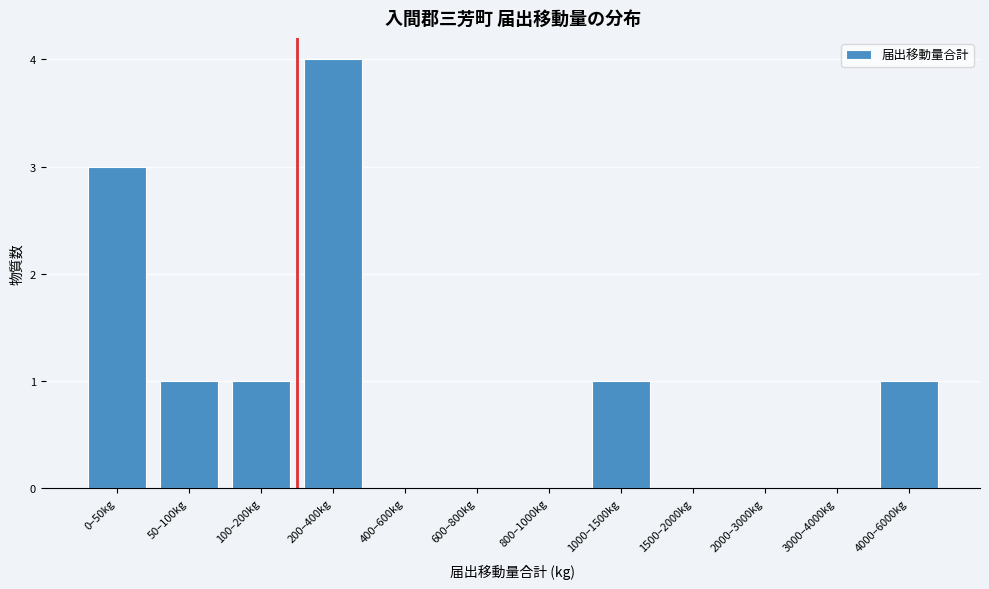

Reading left to right, what are all the values shown in this chart?

0–50kg=3	50–100kg=1	100–200kg=1	200–400kg=4	400–600kg=0	600–800kg=0	800–1000kg=0	1000–1500kg=1	1500–2000kg=0	2000–3000kg=0	3000–4000kg=0	4000–6000kg=1